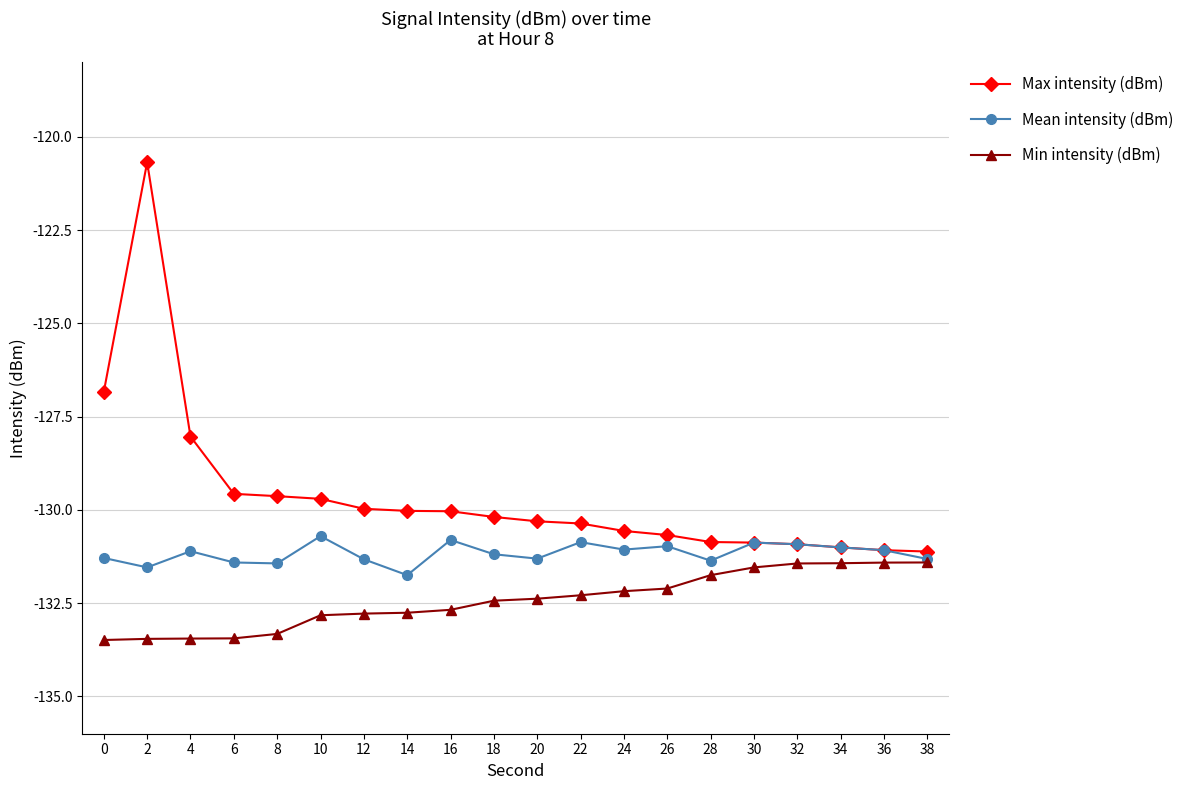

Where do Mean intensity (dBm) and Max intensity (dBm) first cross each other?

28 and 30